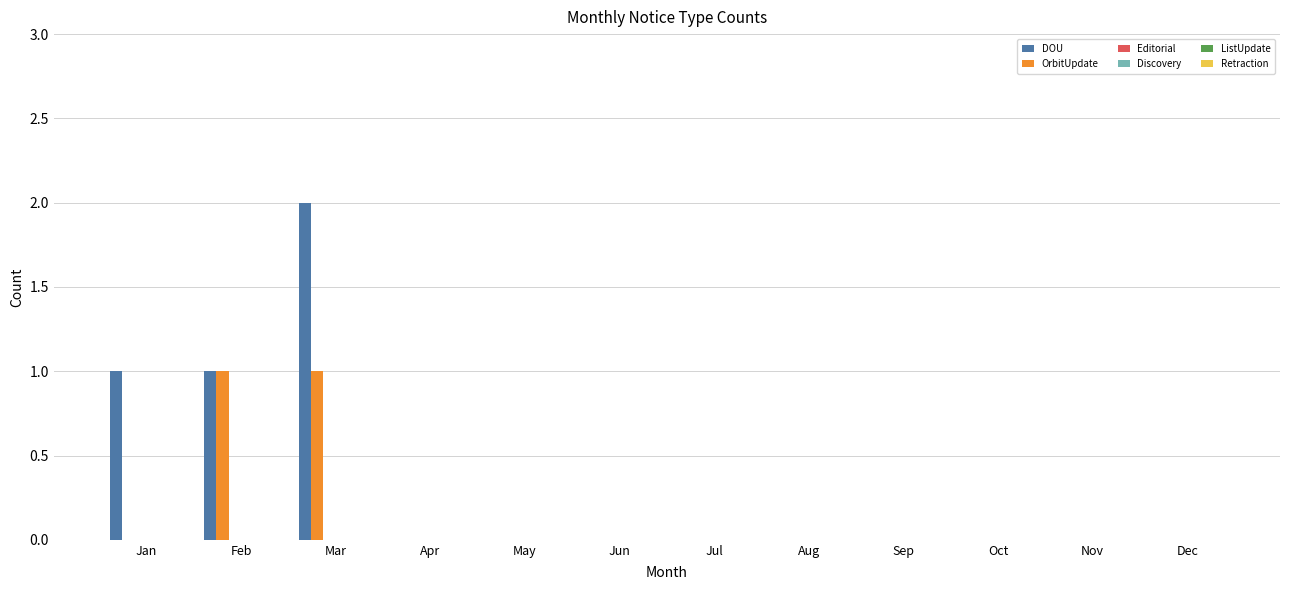

Which series has the largest total across all categories?

DOU